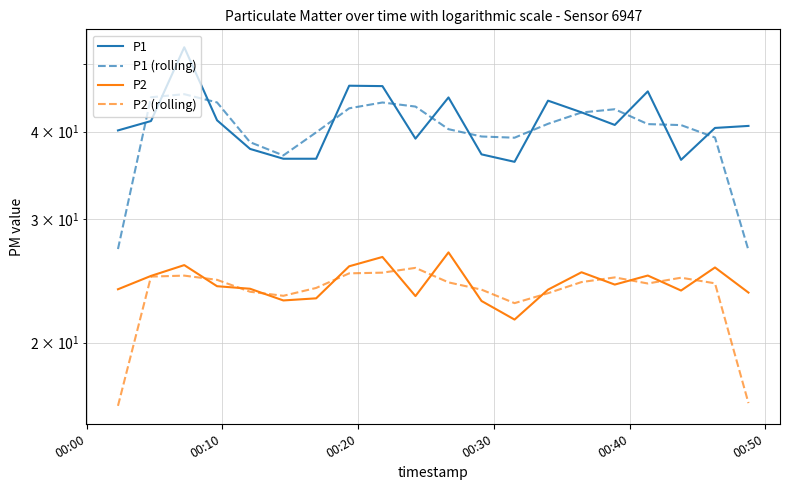

In P2, how many points are higher than both neighbors (excluding endpoints)?

6